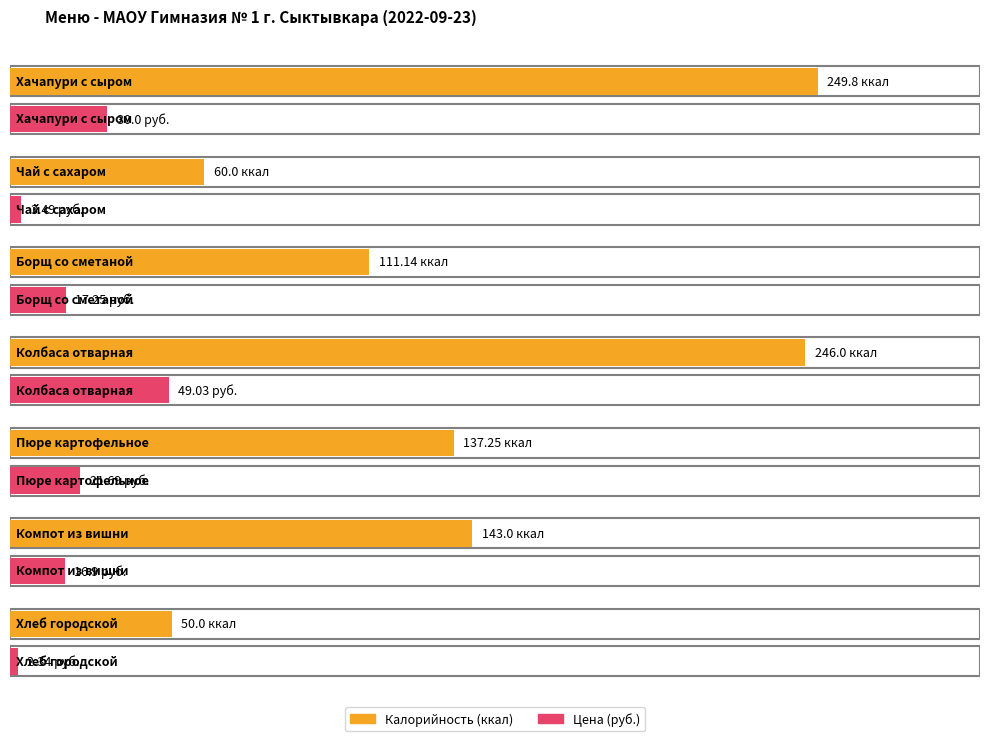

The Калорийность series shows 60.0 at Чай с сахаром. True or false?

True